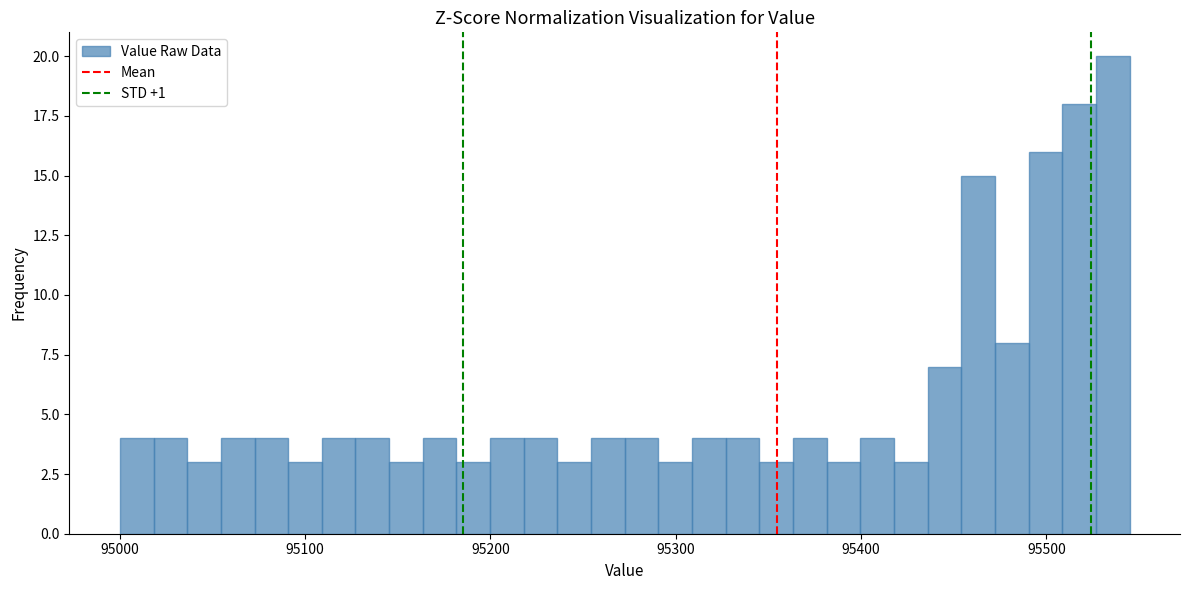

Around what value on the x-axis is the tallest bar? Give the approximate position of its centre, as read against the axis.

95540